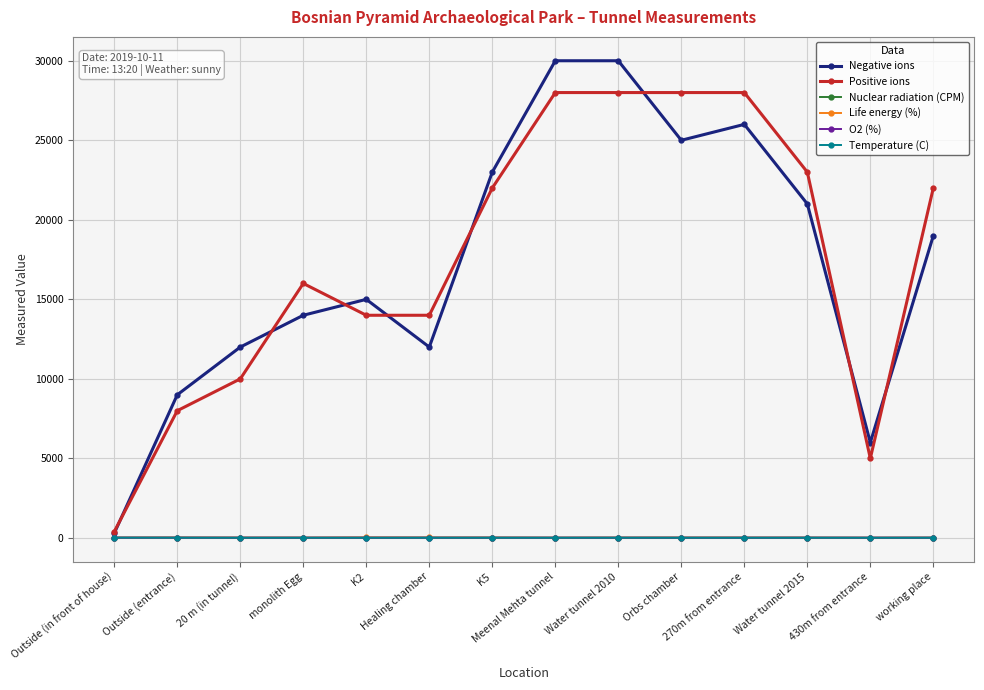

In Nuclear radiation (CPM), how many points are higher than both neighbors (excluding endpoints)?

4